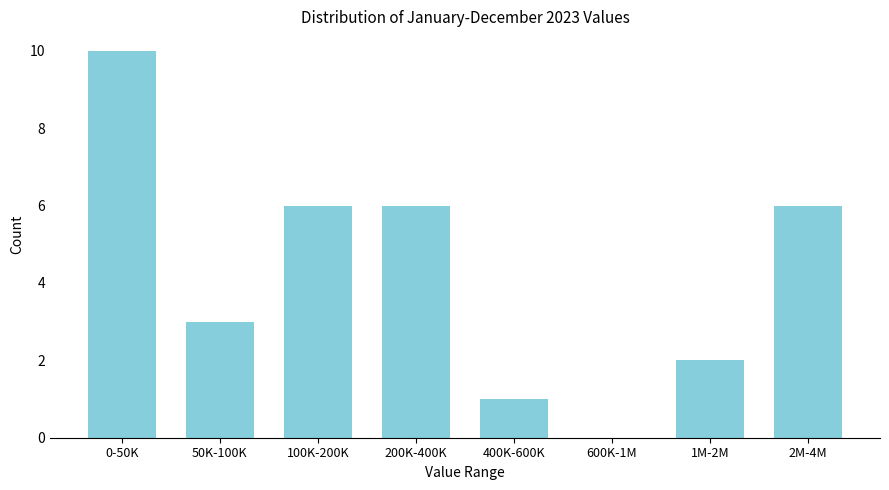

Reading left to right, what are all the values shown in this chart?

0-50K=10	50K-100K=3	100K-200K=6	200K-400K=6	400K-600K=1	600K-1M=0	1M-2M=2	2M-4M=6